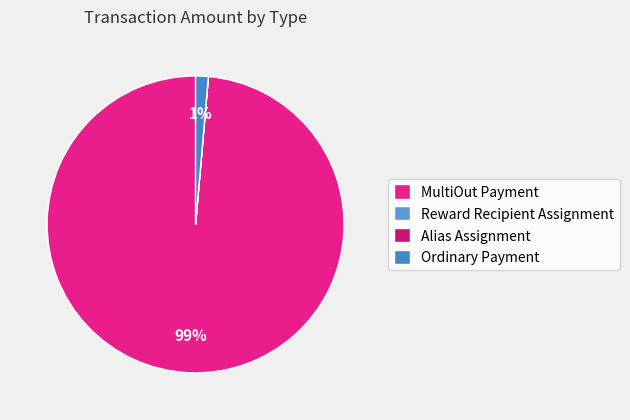

Which has a higher value, MultiOut Payment or Reward Recipient Assignment?

MultiOut Payment